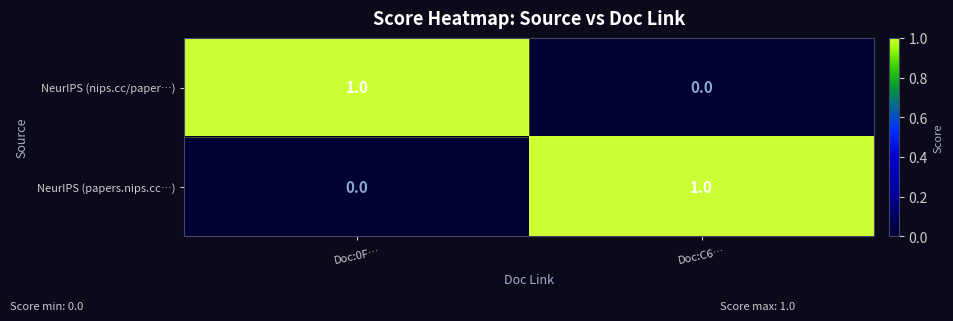

Which category has the lowest value in the NeurIPS (papers.nips.cc…) series?

Doc:0F…